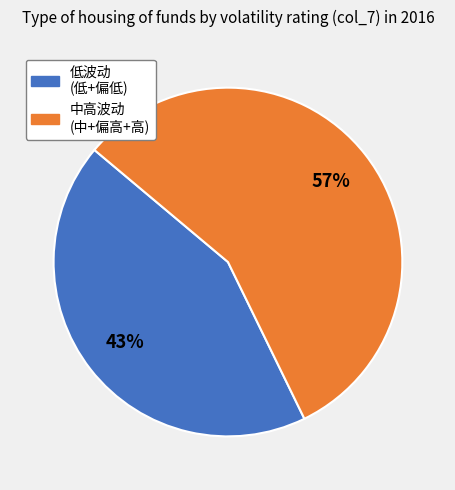

How many slices are in this pie chart?

2